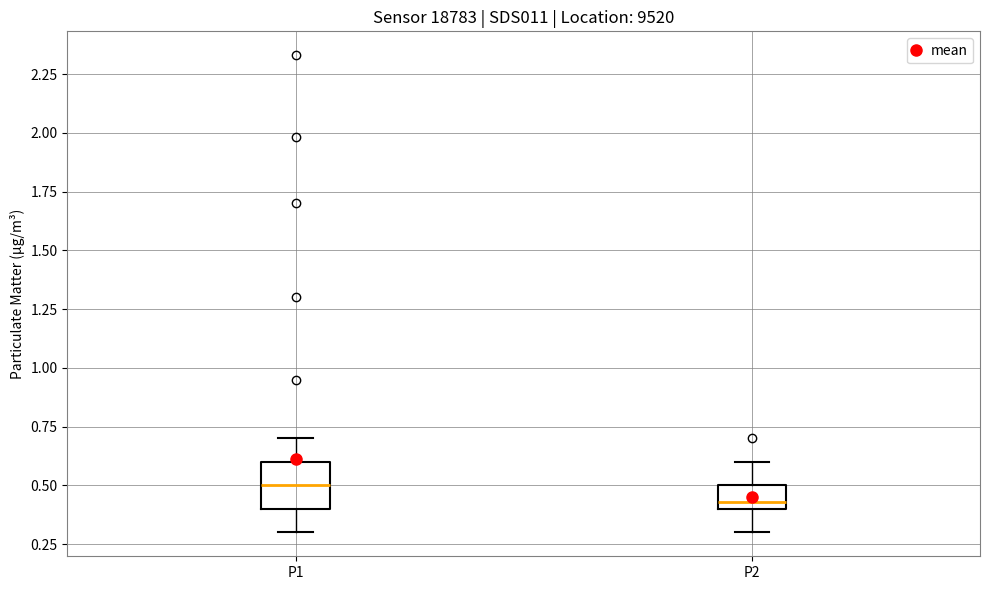

Reading left to right, transcribe this box plot: for each box, give where its median line is, the range the box spans, and where its two whiskers end, as read against the y-axis. The values are not printed on the chart, so give them approximately, as read against the axis.

P1: median 0.50, box 0.40 to 0.60, whiskers 0.30 to 0.70
P2: median 0.45, box 0.40 to 0.50, whiskers 0.30 to 0.60